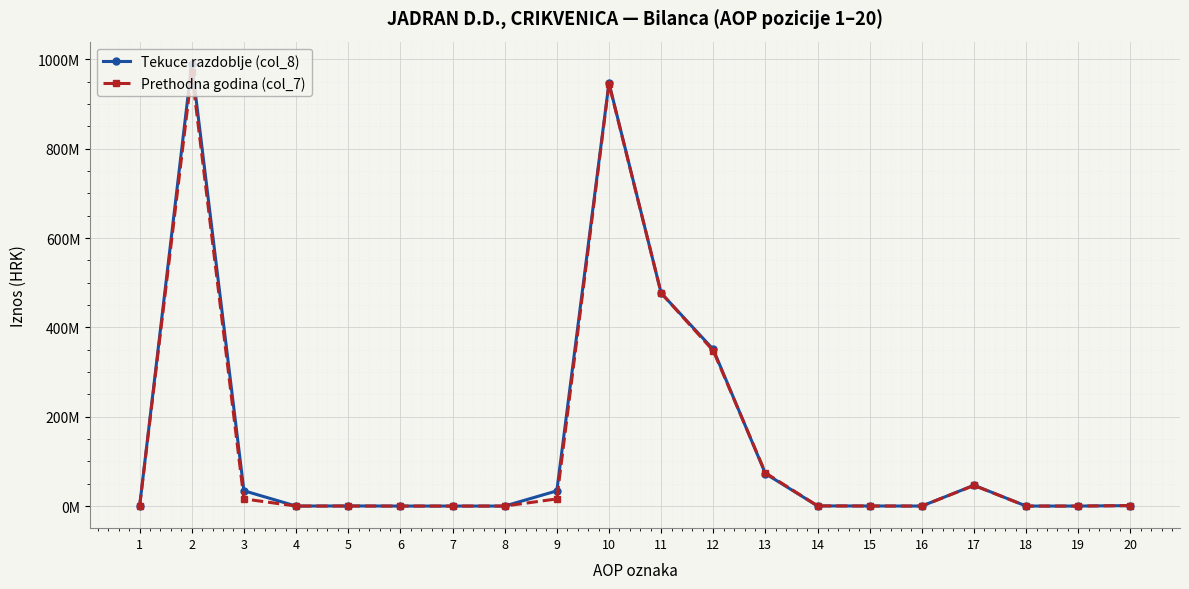

Is this an area chart (filled region under the line)?

No